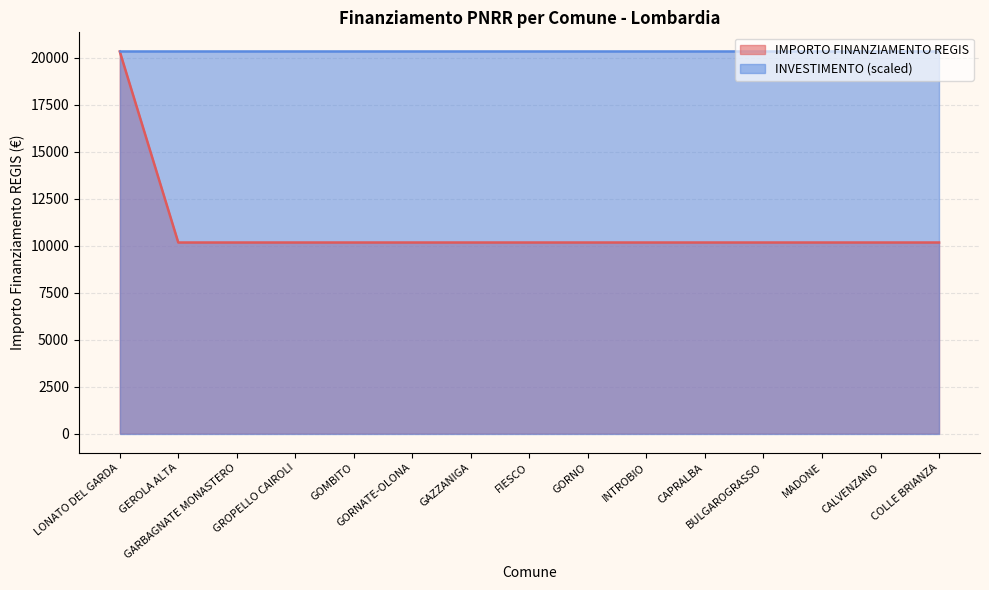

What is the difference between the maximum and minimum values?

10172